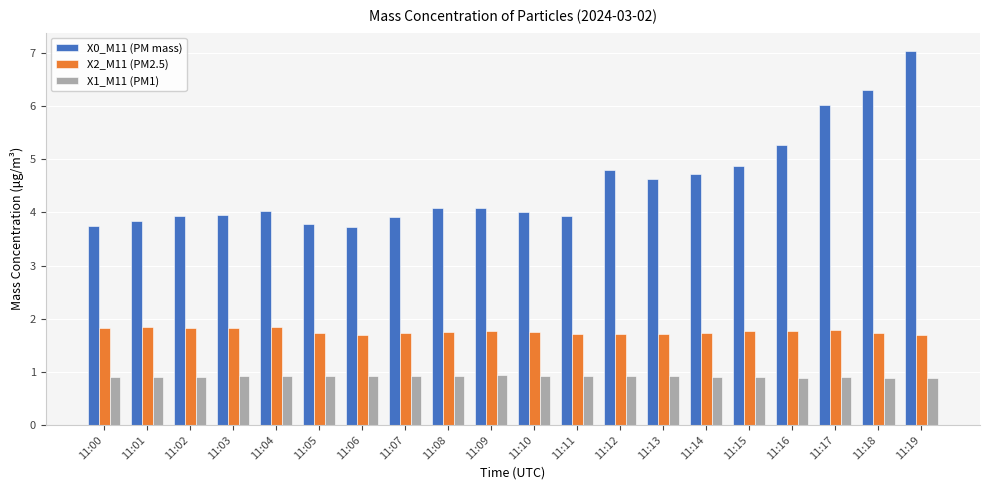

What is the value of the X0_M11 (PM mass) bar at the 12th from the left?

3.9